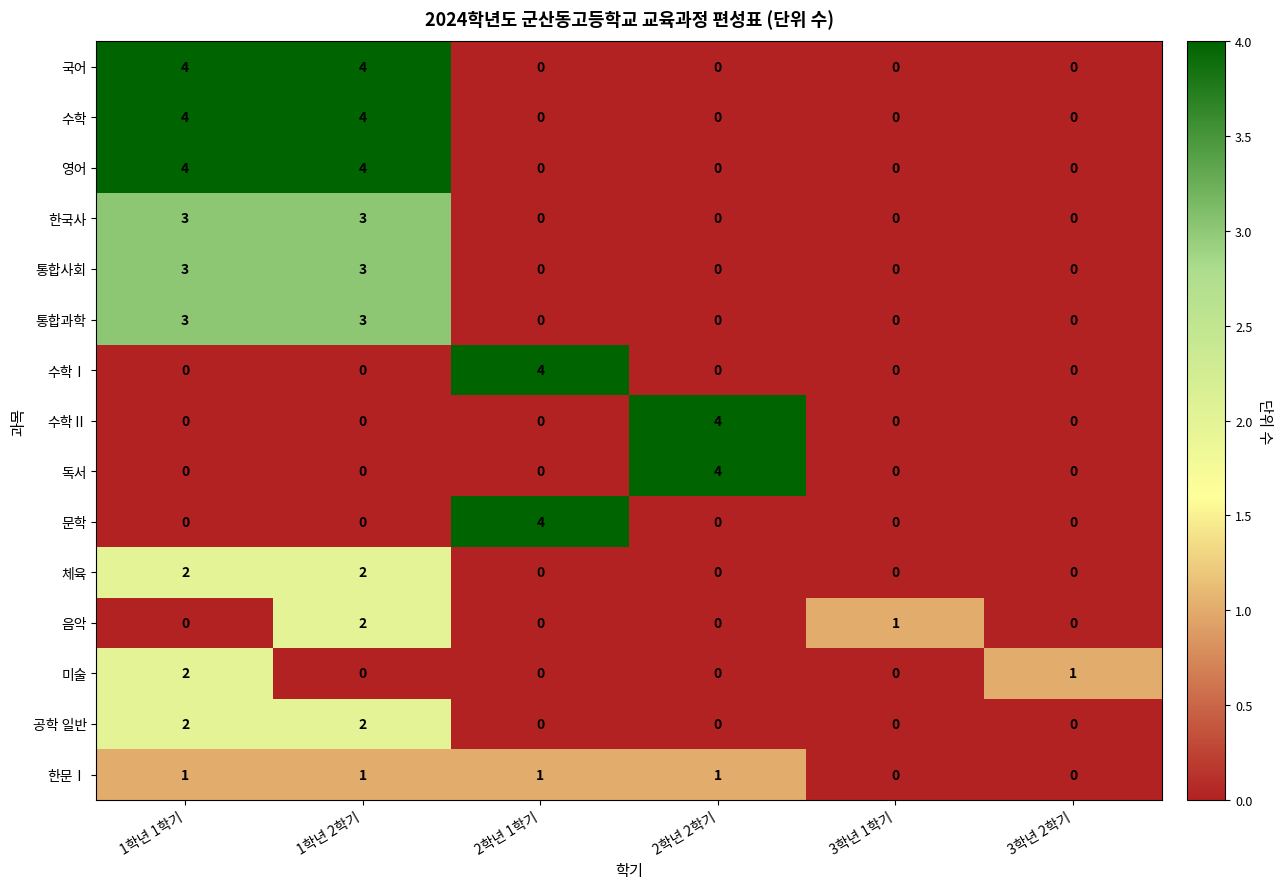

Where is 음악 nearest to the value 1?

3학년 1학기